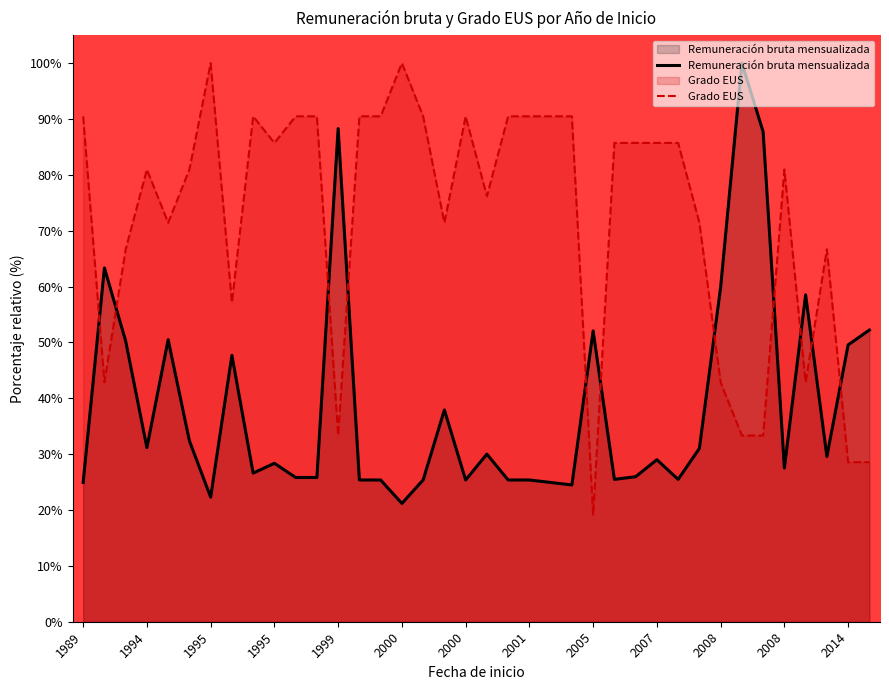

How many interior local valleys does the Grado EUS series have?

9